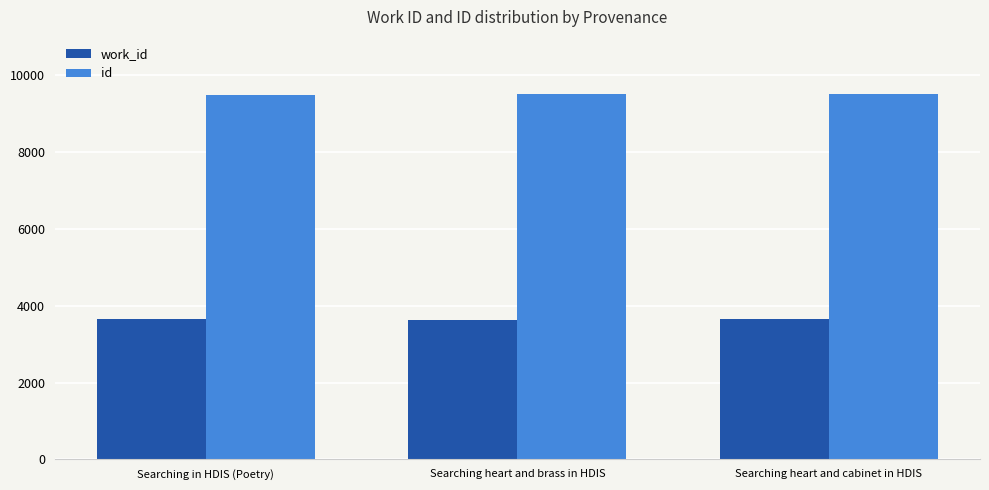

Read the id value at Searching heart and brass in HDIS.

9501